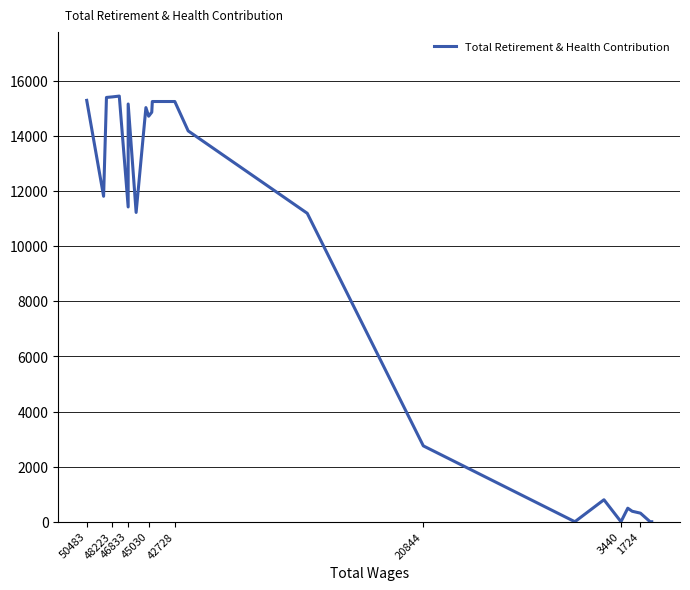

Does the chart have visible grid lines?

Yes